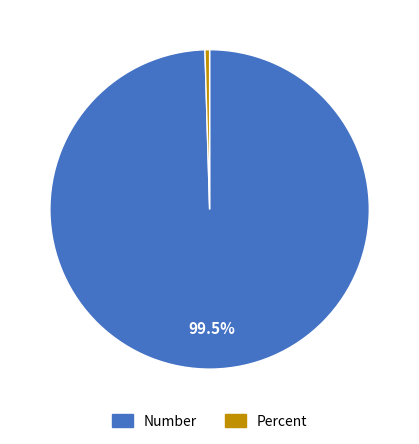

Count the number of slices in the pie.

2